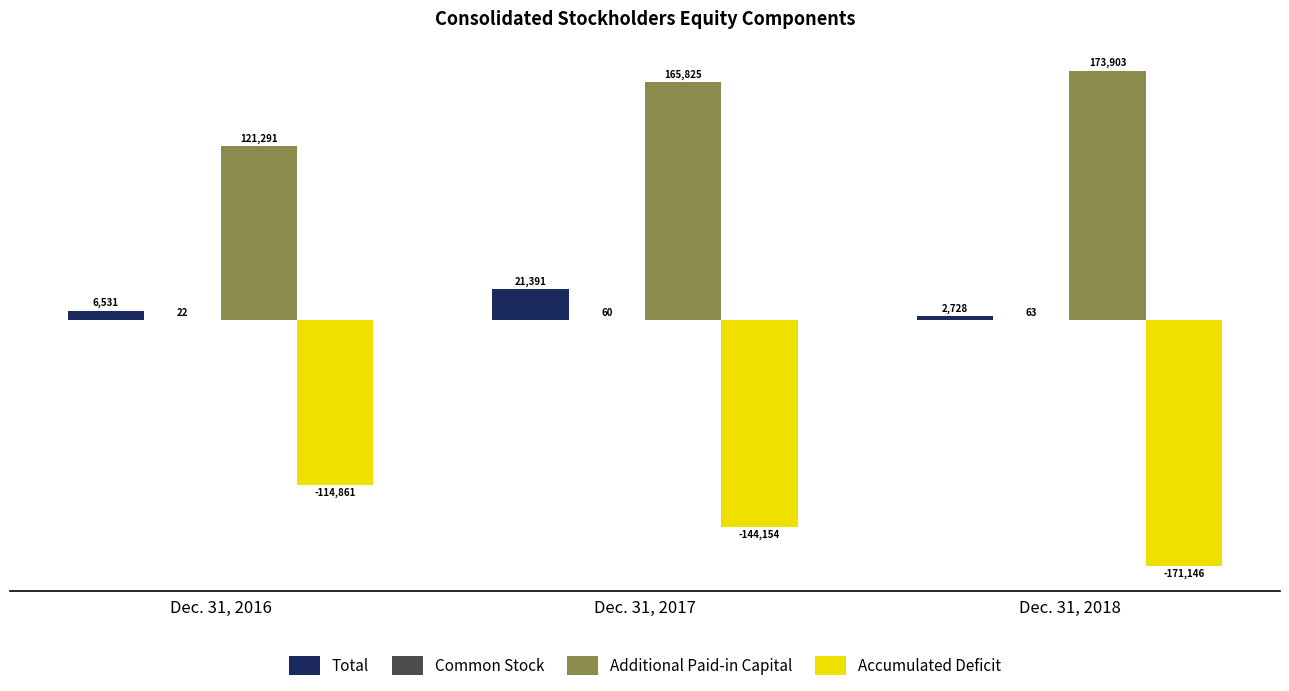

What is the sum of all Additional Paid-in Capital values?

461019